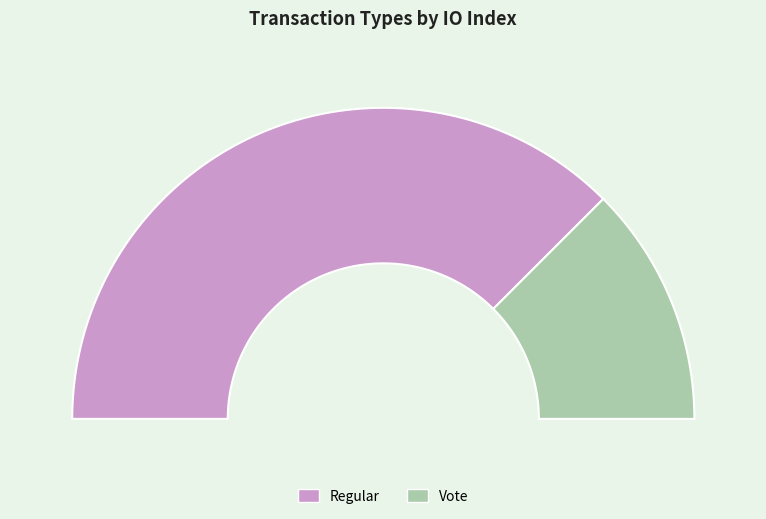

How much of the chart is everything except Regular?

25.0%